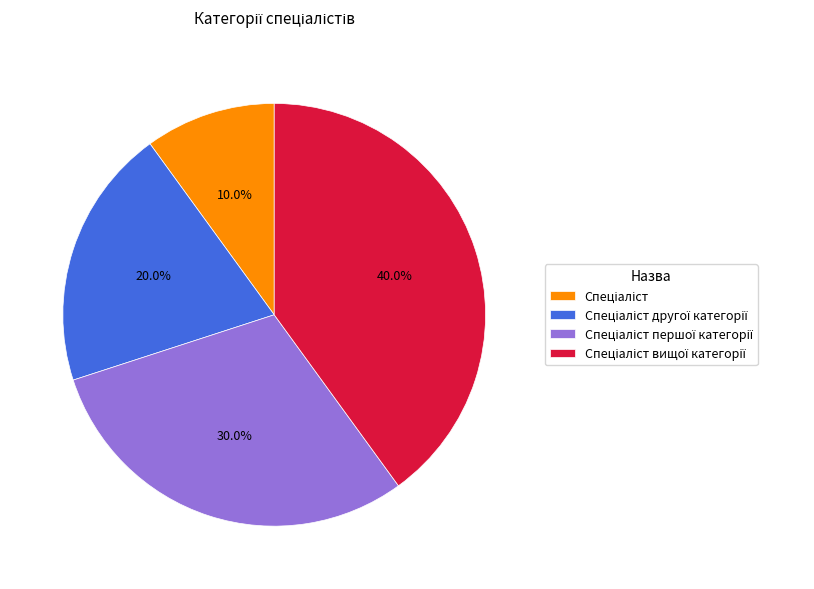

How many segments does this pie chart have?

4